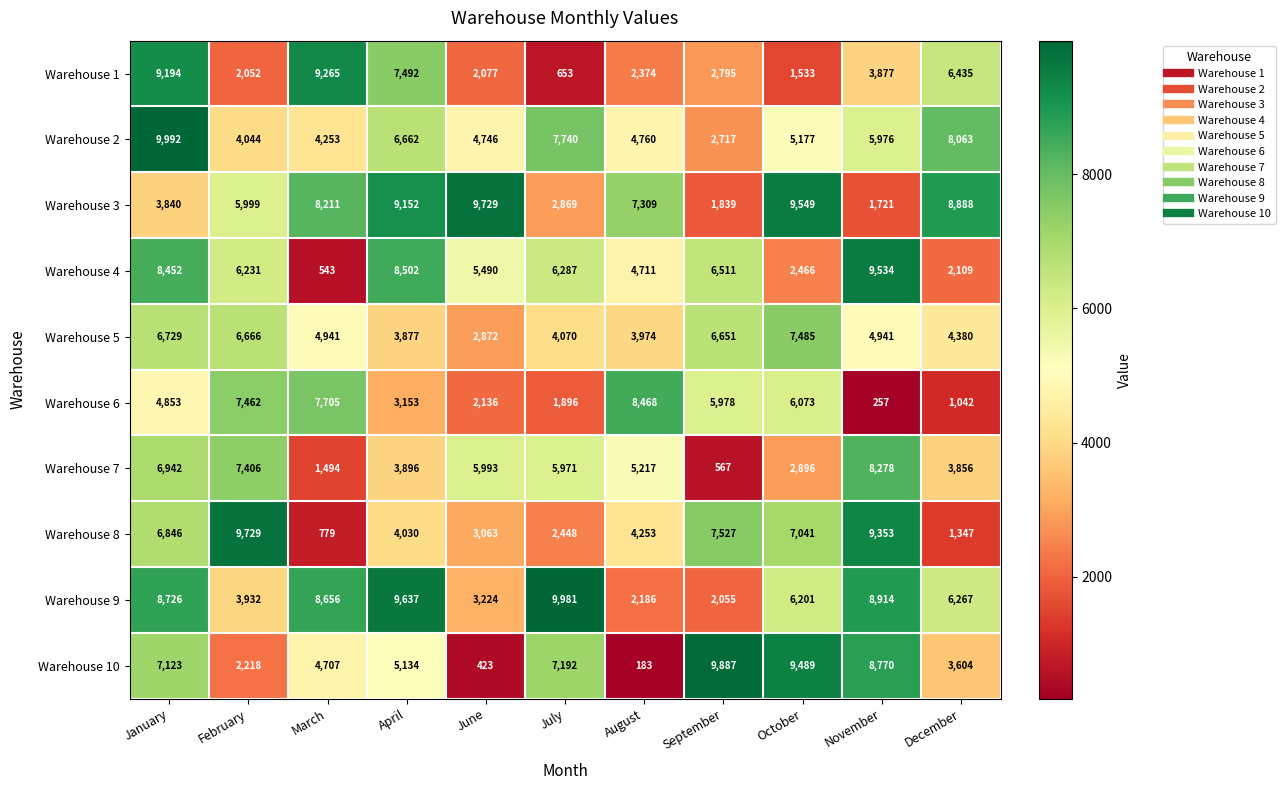

What is the difference between the second highest and minimum values in the Warehouse 7 series?

6839